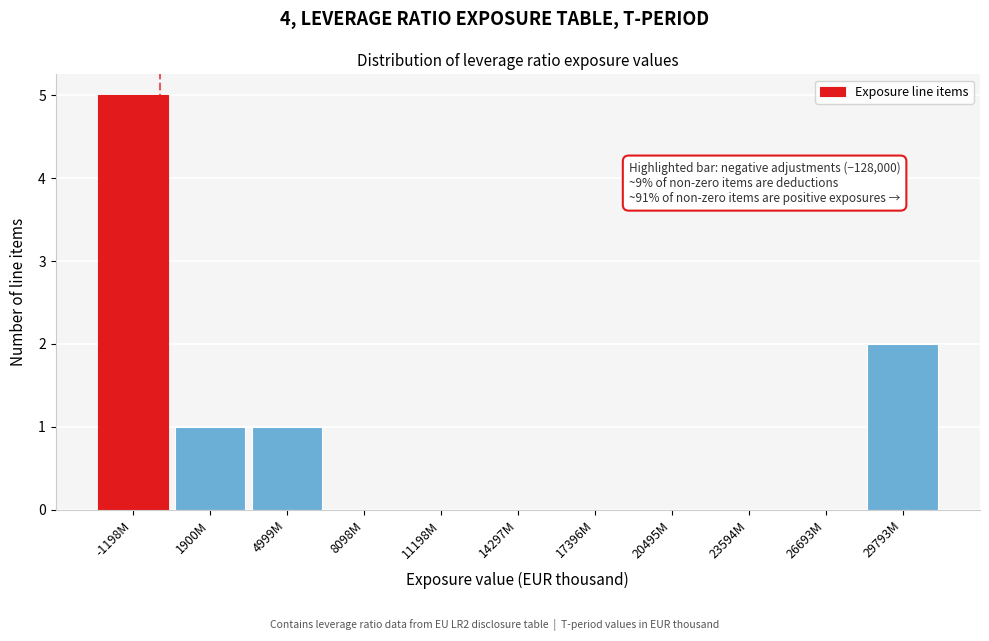

Reading left to right, what are all the values shown in this chart?

-1198M=5	1900M=1	4999M=1	8098M=0	11198M=0	14297M=0	17396M=0	20495M=0	23594M=0	26693M=0	29793M=2